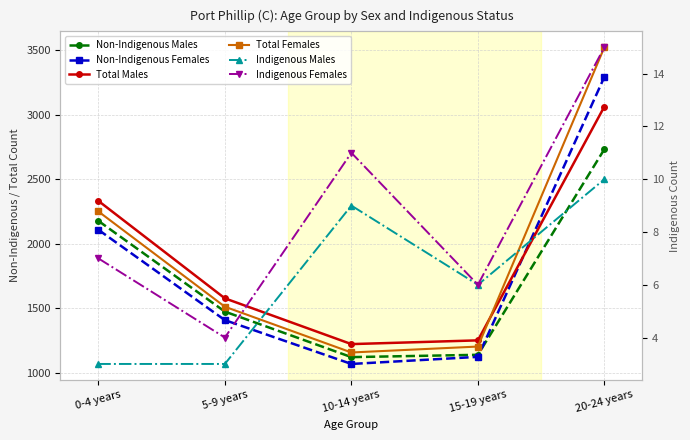

What position from the left is 5-9 years?

2